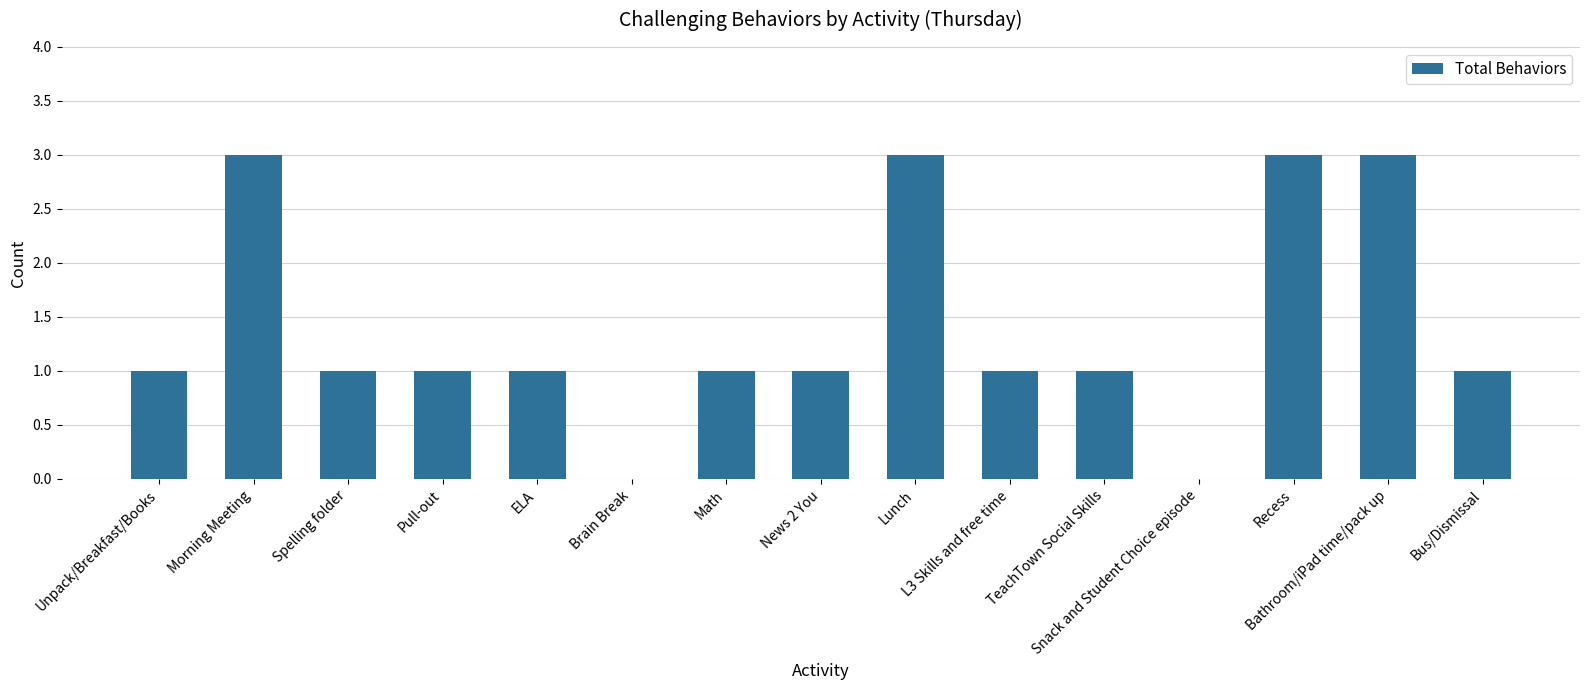

Count the number of categories in the chart.

15